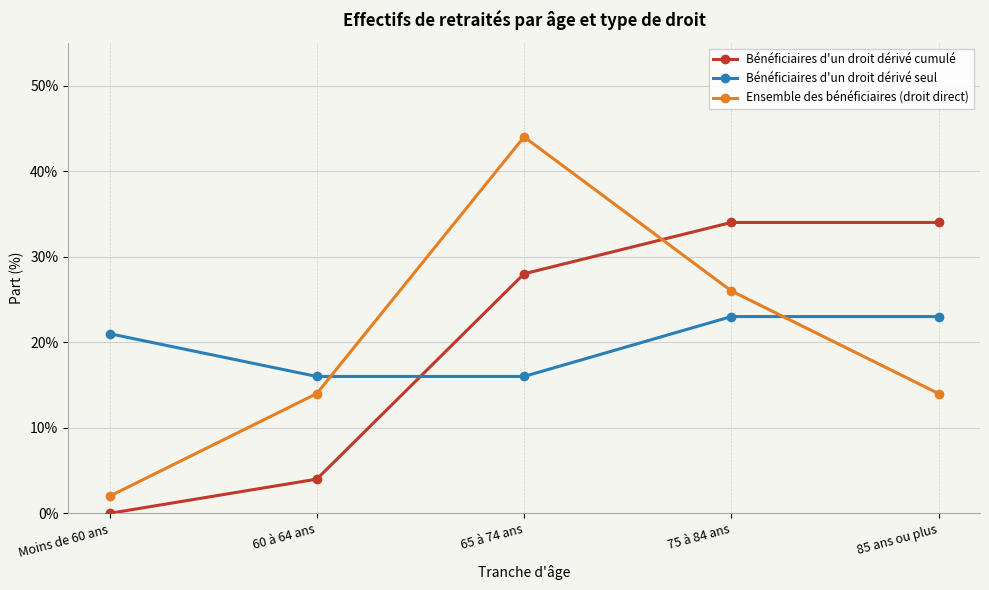

Rank the series by their maximum value, from lowest to highest.

Bénéficiaires d'un droit dérivé seul, Bénéficiaires d'un droit dérivé cumulé, Ensemble des bénéficiaires (droit direct)